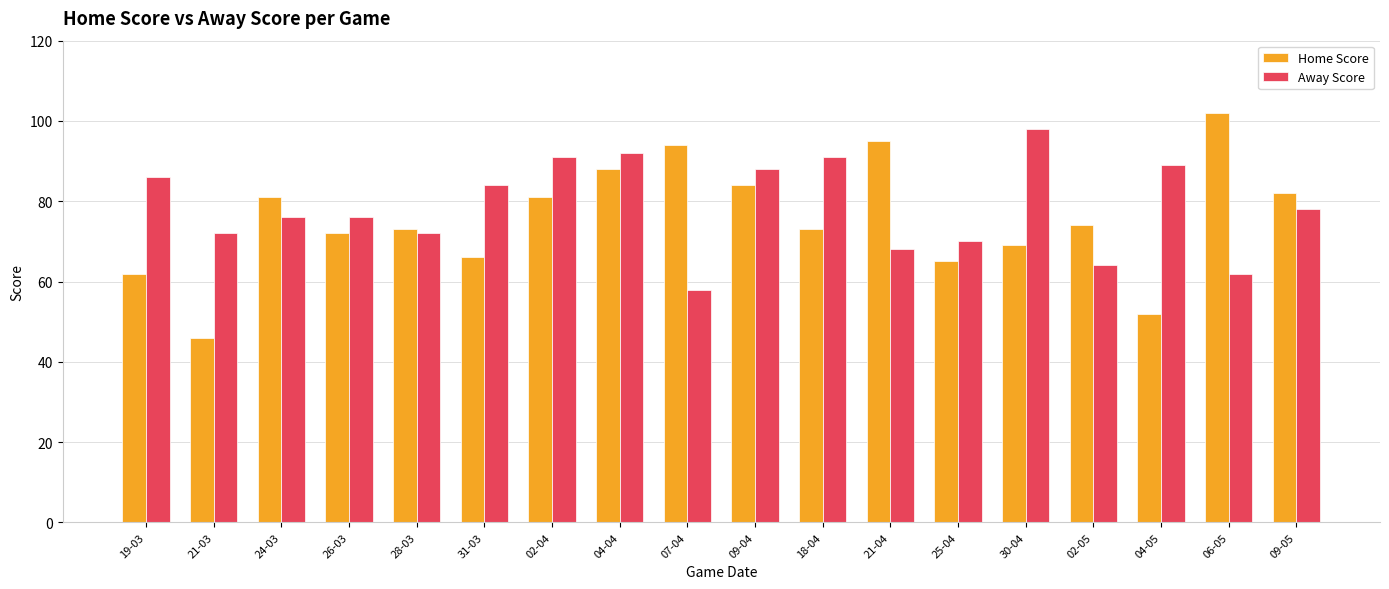

Which series has the largest range (max minus min)?

Home Score